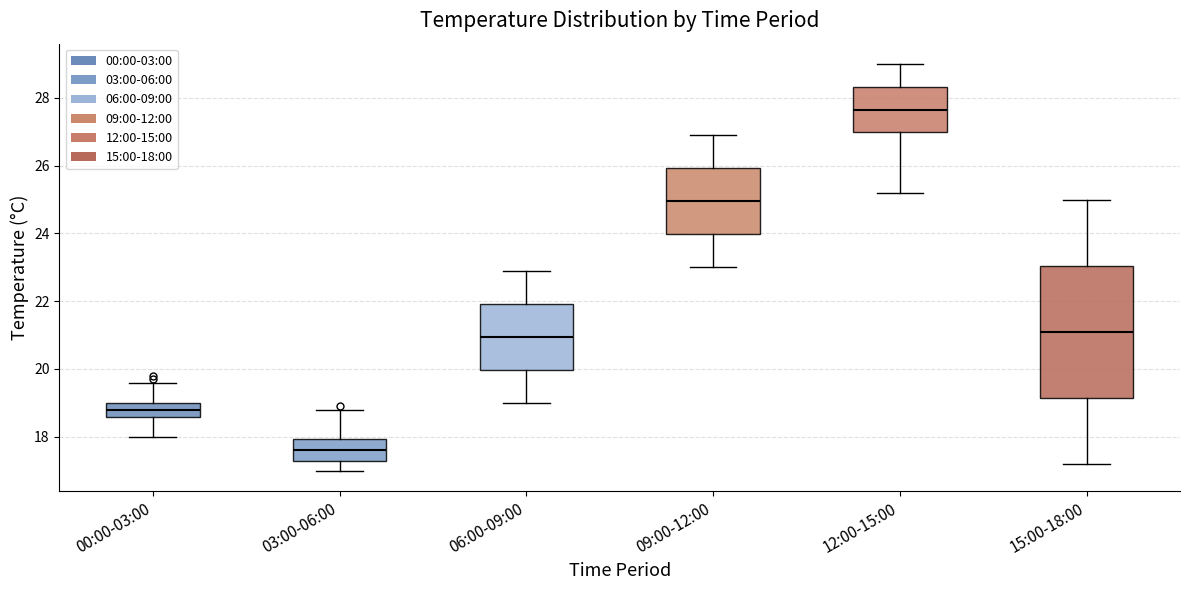

Which box is the tallest, from its lower edge to its upper edge?

15:00-18:00